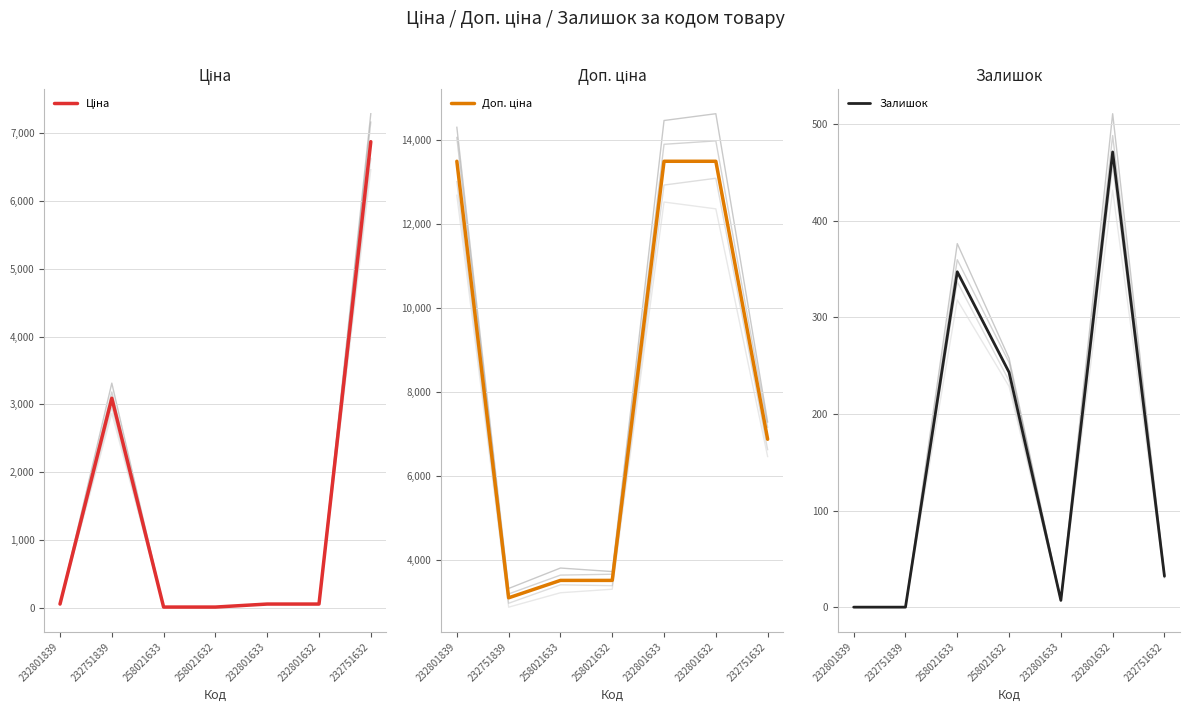

How many intersections are there between Ціна and Залишок?

4